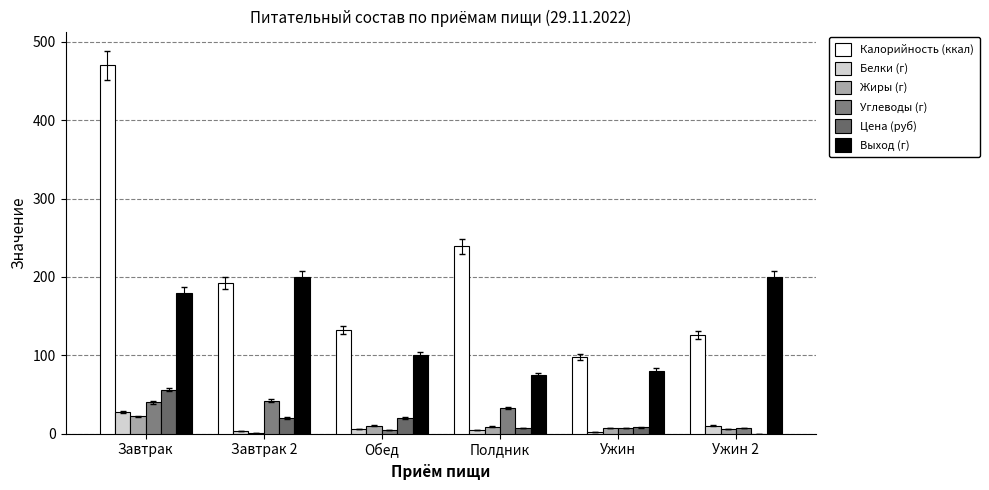

Is the value of Жиры (г) at Ужин greater than the value of Цена (руб) at Обед?

No